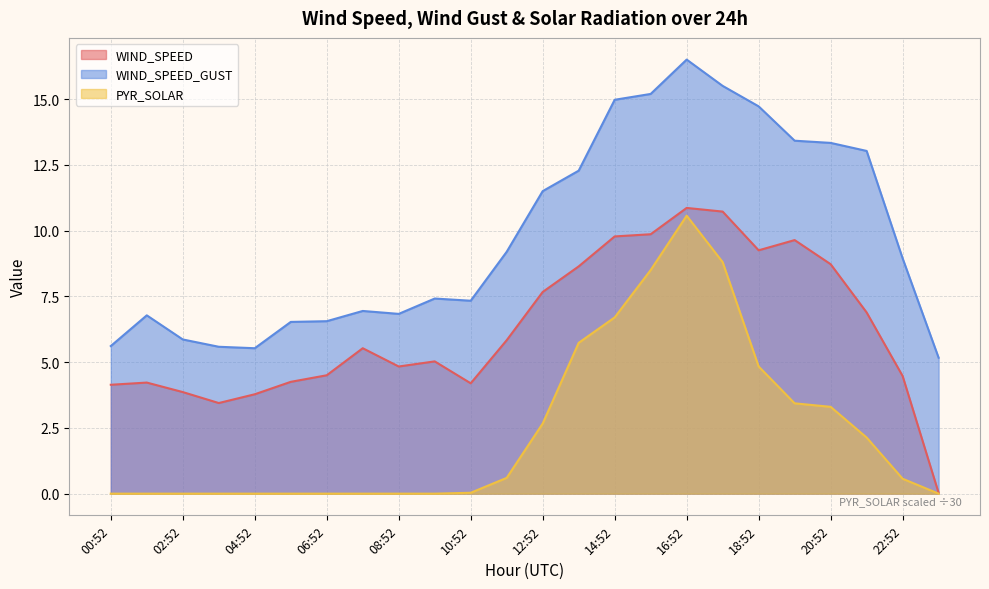

True or false: WIND_SPEED_GUST and PYR_SOLAR cross at least once.

False